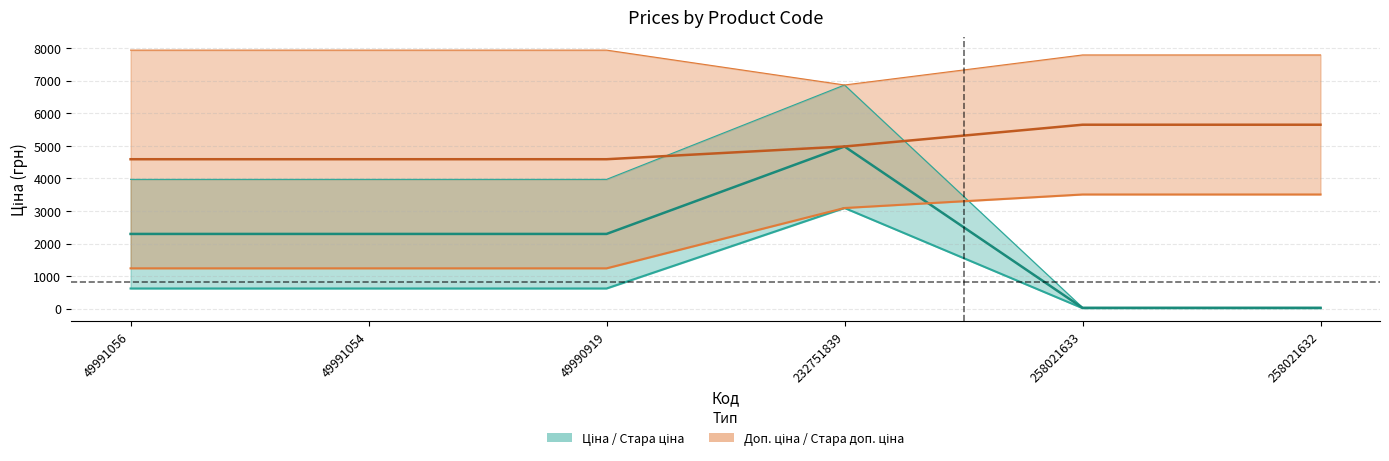

Reading left to right, list all the values displayed in this chart.

Ціна: 618.9	618.9	618.9	3091.2	15.6	15.6
Стара ціна: 3970.0	3970.0	3970.0	6869.4	34.6	34.6
Доп. ціна: 1238.0	1238.0	1238.0	3091.0	3506.0	3506.0
Стара доп. ціна: 7940.0	7940.0	7940.0	6869.4	7791.8	7791.8